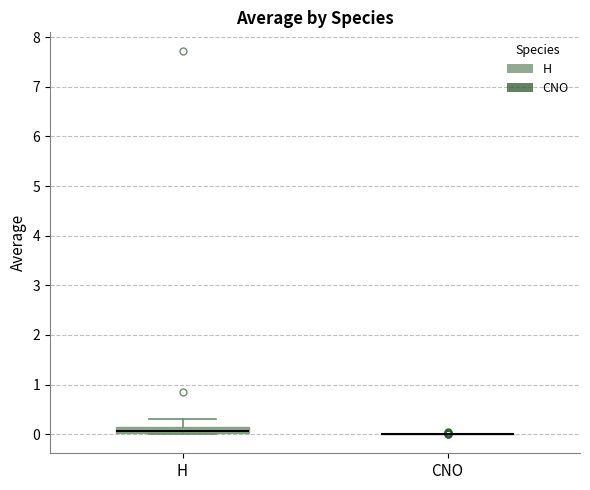

Which box is the tallest, from its lower edge to its upper edge?

H